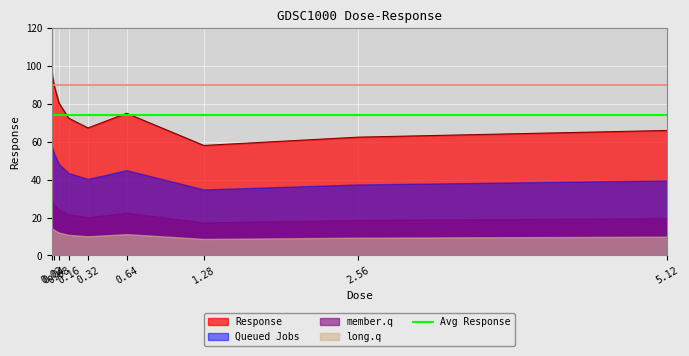

What is the value of the 8th point from the left?

62.5